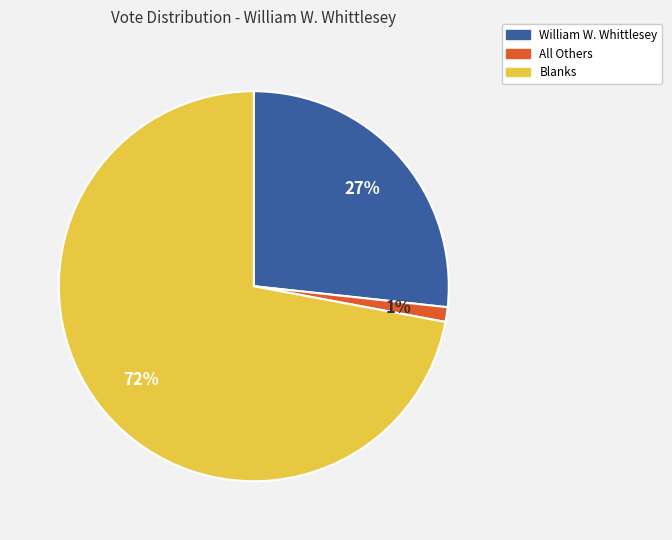

To the nearest percent, what percentage of the pie is All Others?

1%